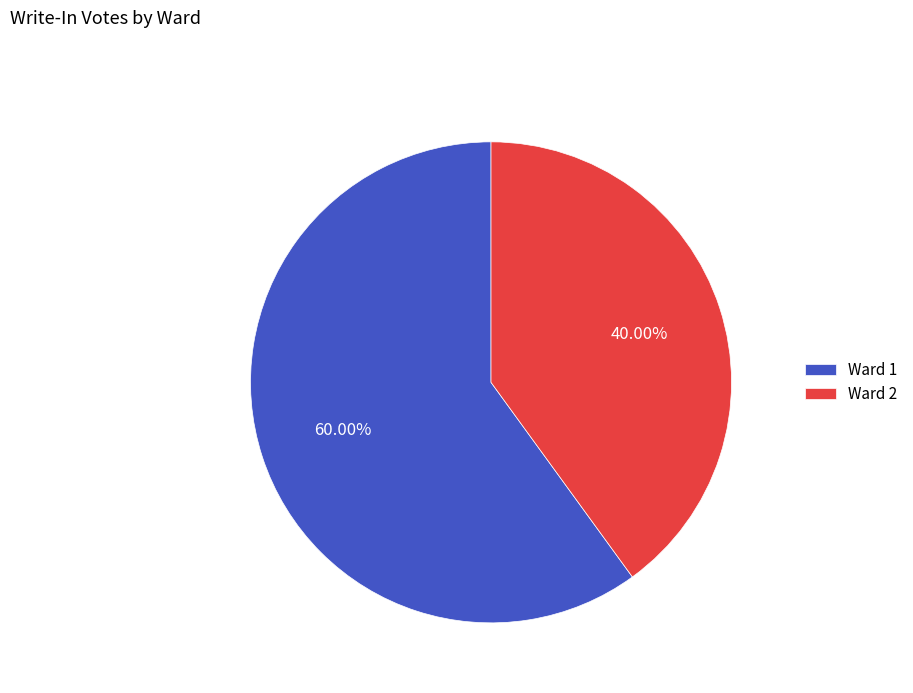

Which category has the biggest portion of the pie?

Ward 1